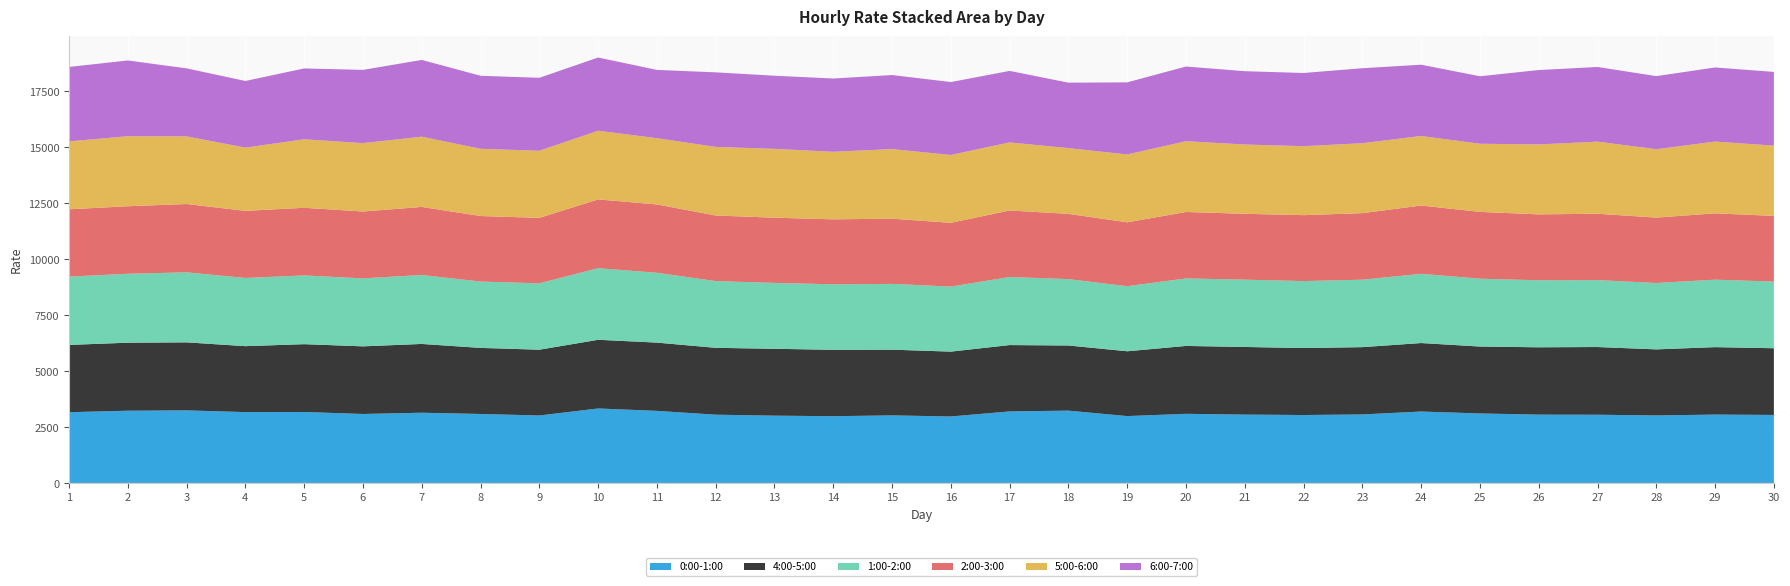

Reading left to right, list all the values displayed in this chart.

0:00-1:00: 3161.9	3228.0	3242.8	3166.2	3171.5	3082.4	3138.4	3082.7	3015.2	3328.4	3221.3	3050.7	3007.2	2982.8	3019.4	2970.7	3197.1	3232.1	2988.1	3088.9	3054.9	3035.6	3062.2	3191.7	3105.9	3053.2	3048.6	3017.4	3055.2	3039.7
4:00-5:00: 3006.9	3040.4	3041.0	2947.4	3031.6	3022.8	3074.2	2953.5	2940.3	3070.0	3051.1	2988.7	2988.9	2968.1	2936.9	2899.4	2965.6	2911.7	2897.3	3035.0	3023.2	2994.2	3007.3	3061.4	2990.8	3010.0	3026.2	2952.2	3014.8	2981.1
1:00-2:00: 3053.2	3080.7	3129.7	3048.9	3071.5	3038.6	3083.0	2965.0	2966.9	3201.3	3121.8	2982.5	2945.8	2927.6	2940.5	2906.2	3043.0	2966.5	2908.2	3017.1	3007.7	2992.0	3015.2	3094.3	3031.9	2994.8	2991.3	2967.3	3015.3	2978.5
2:00-3:00: 3009.0	3017.8	3053.0	2998.2	3023.4	2988.3	3040.8	2928.8	2925.8	3072.7	3053.3	2931.3	2913.9	2903.1	2914.8	2849.7	2972.7	2915.6	2856.5	2969.3	2943.6	2947.3	2973.6	3051.4	2986.3	2946.2	2964.6	2922.7	2963.5	2936.2
5:00-6:00: 3035.1	3130.6	3022.9	2827.2	3062.6	3057.8	3139.7	3005.9	2998.4	3070.3	2962.0	3066.4	3075.8	3020.2	3110.3	3033.6	3042.6	2938.9	3031.7	3165.6	3098.2	3082.8	3126.1	3109.0	3046.1	3126.8	3224.7	3055.8	3209.4	3141.2
6:00-7:00: 3327.3	3385.1	3040.8	2978.4	3166.4	3271.9	3430.4	3263.2	3261.1	3271.6	3051.8	3332.5	3269.3	3274.7	3309.6	3258.5	3196.1	2925.9	3223.4	3336.2	3276.1	3271.4	3351.5	3186.0	3016.5	3324.1	3337.0	3267.2	3312.6	3294.0